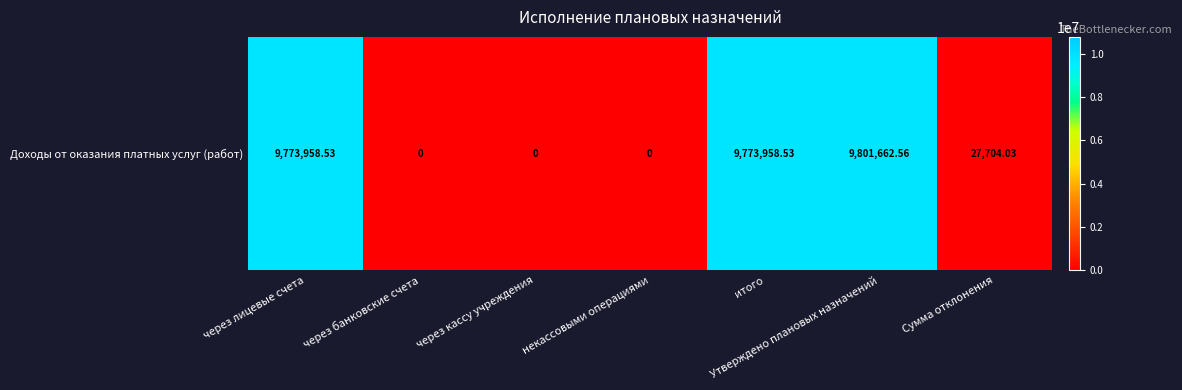

Where does the data first go above 27704?

через лицевые счета